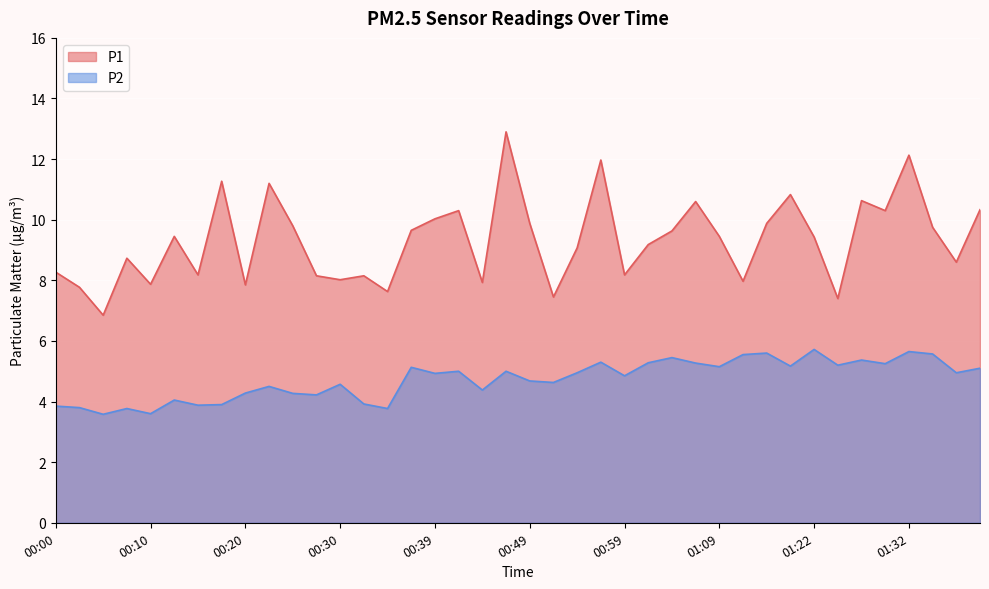

True or false: P2 and P1 cross at least once.

False